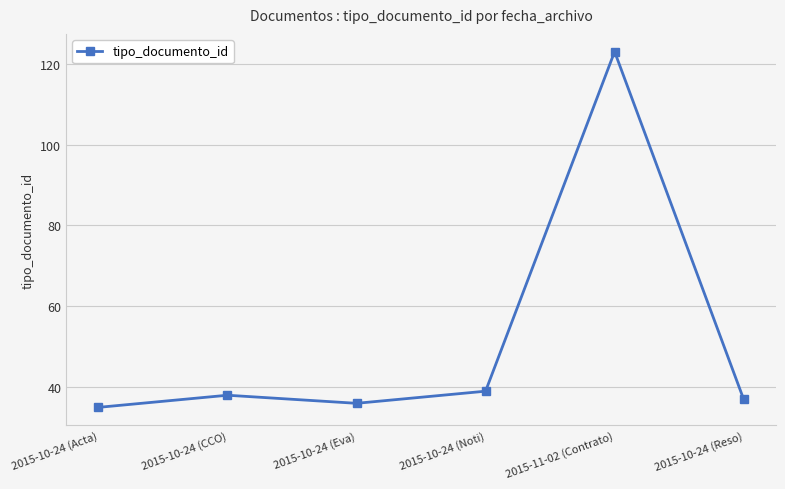

True or false: the data shows 212 at 2015-11-02 (Contrato).

False